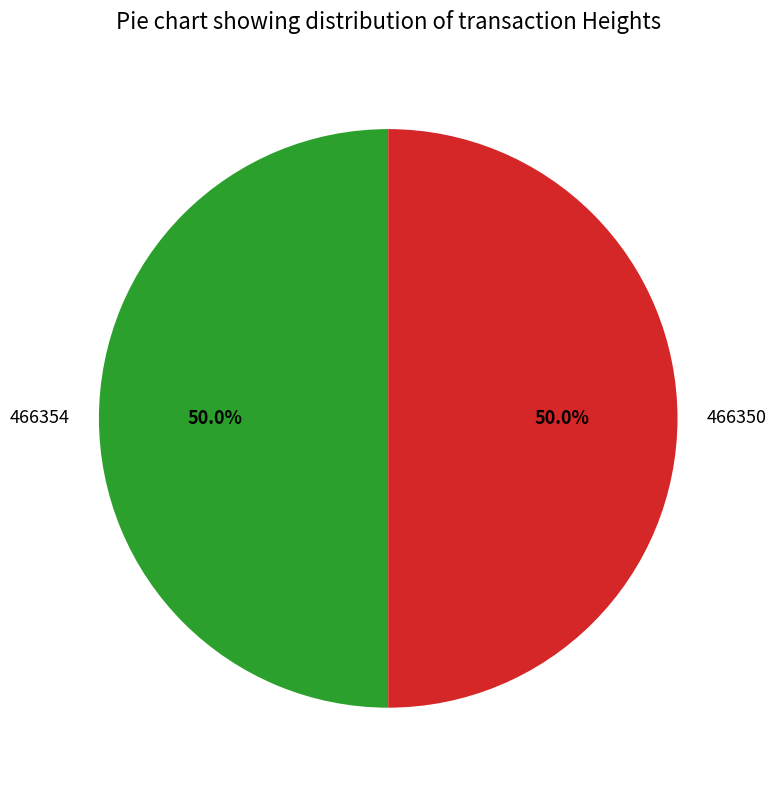

Combined, what portion of the pie is 466354 and 466350?

100.0%